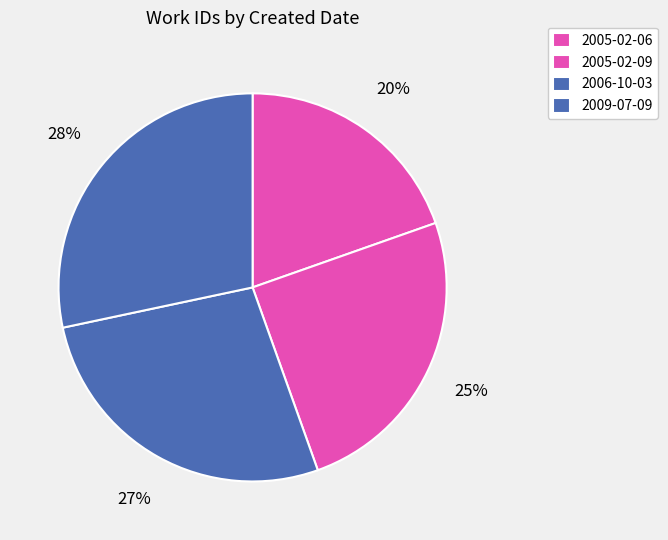

What is the largest slice in the pie chart?

2009-07-09